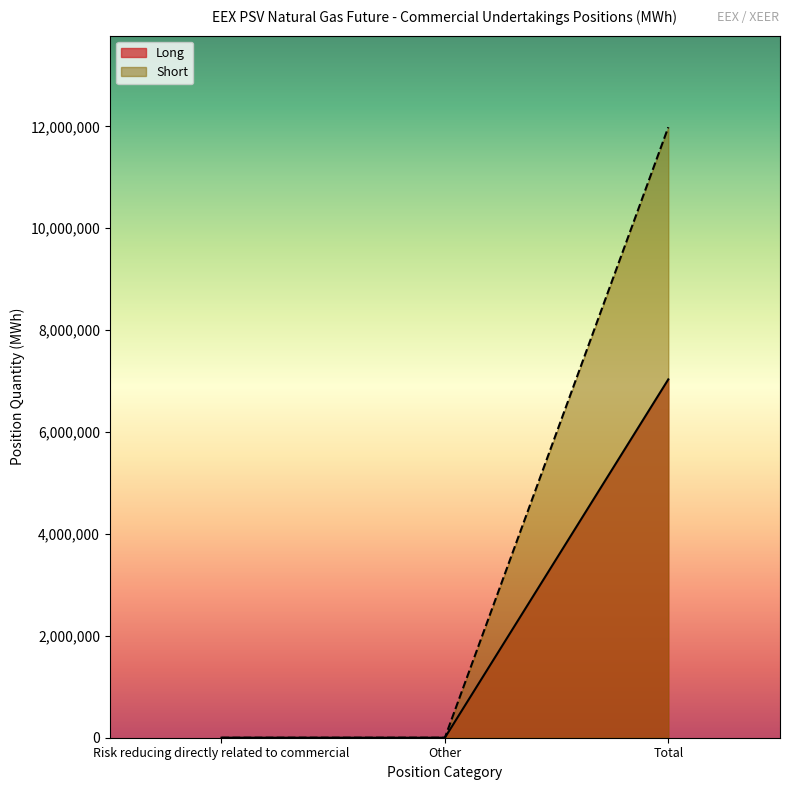

At which category does the chart reach its minimum across all series?

Risk reducing directly related to commercial